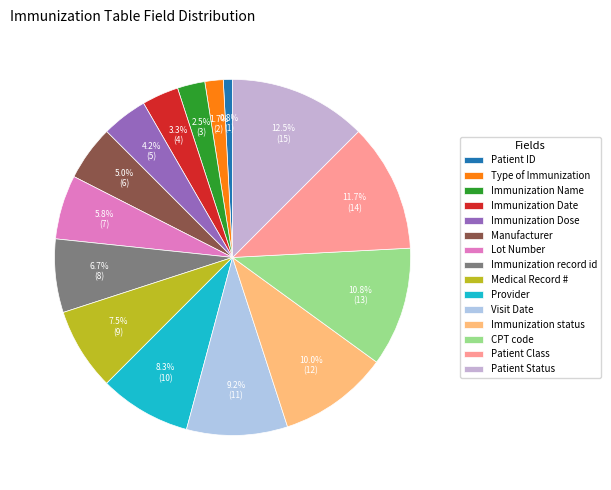

Does Immunization status represent more than half of the total?

No